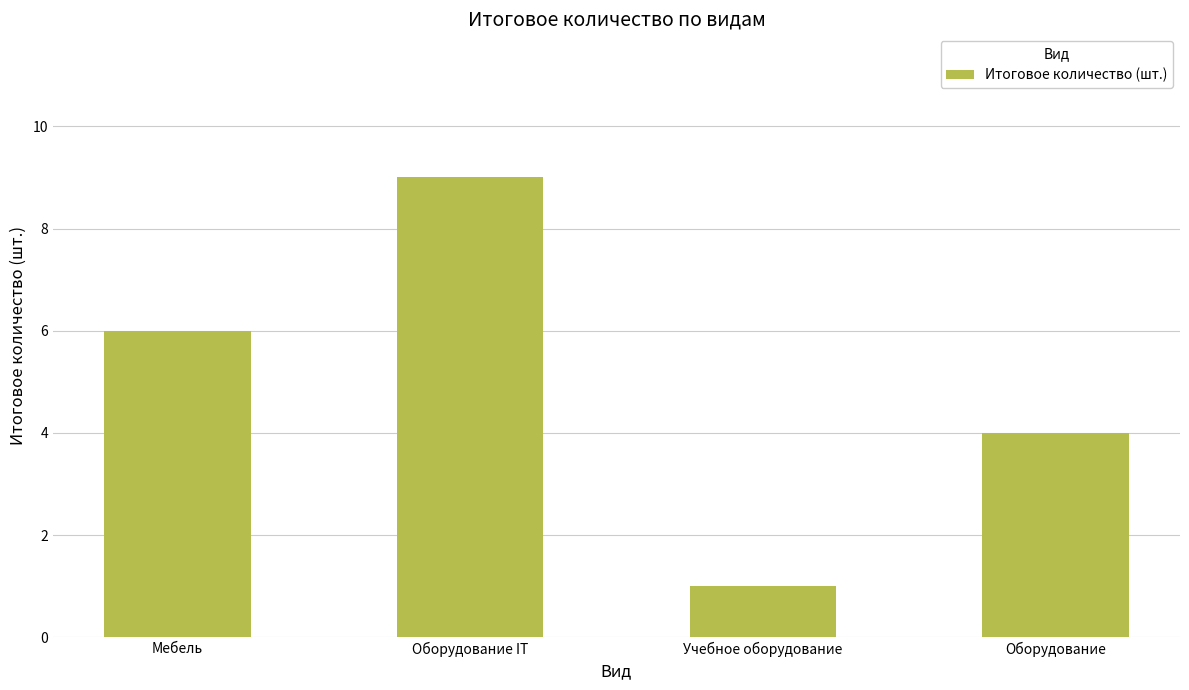

At which category does the chart reach its minimum across all series?

Учебное оборудование